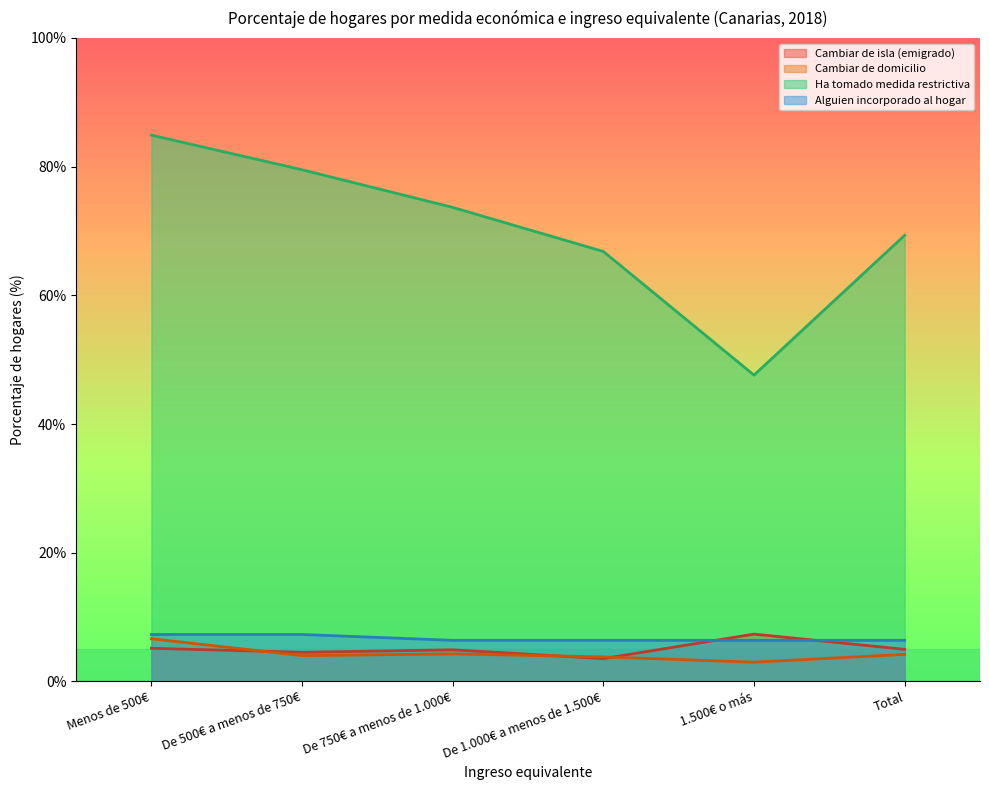

Reading right to left, list all the values displayed in this chart.

CAMBIAR_RESIDENCIA_EMIGRADO: 5.0	7.3	3.5	4.9	4.5	5.2
CAMBIAR_DOMICILIO: 4.2	3.0	3.8	4.3	4.0	6.6
TOMADO_MEDIDA_RESTRICTIVA: 69.3	47.6	66.8	73.7	79.5	84.9
ALGUIEN_INCORPORADO_HOGAR: 6.4	6.4	6.4	6.4	7.3	7.3